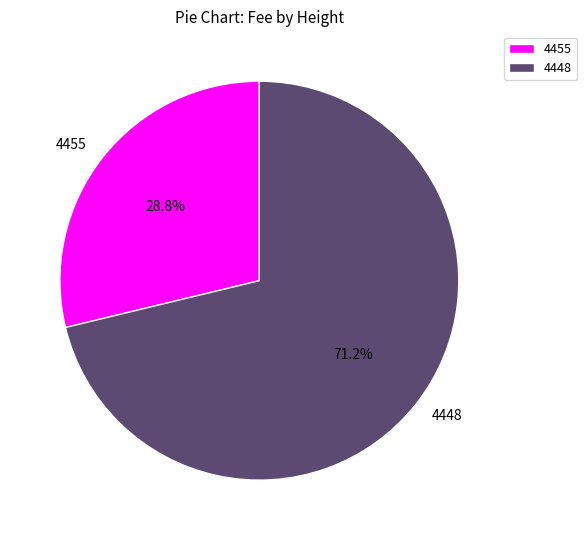

Which category has the smallest portion of the pie?

4455